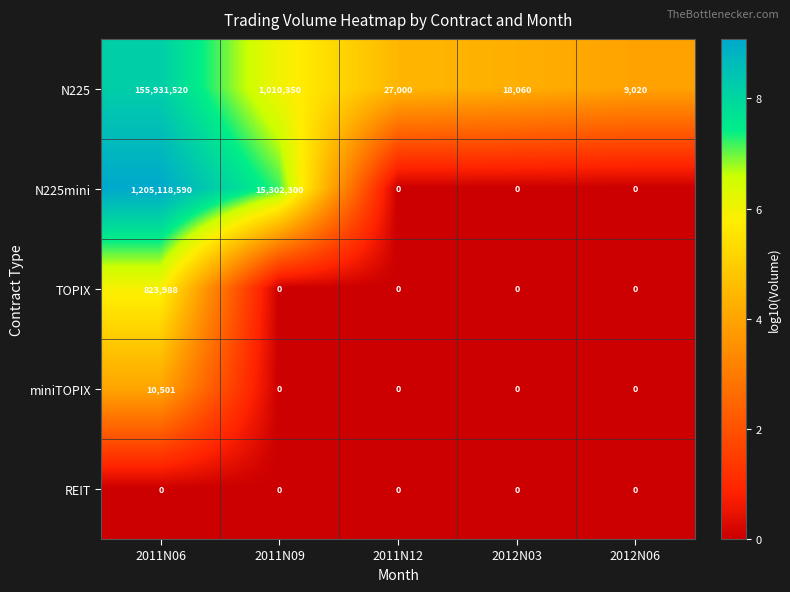

Rank the series by their maximum value, from lowest to highest.

REIT, miniTOPIX, TOPIX, N225, N225mini